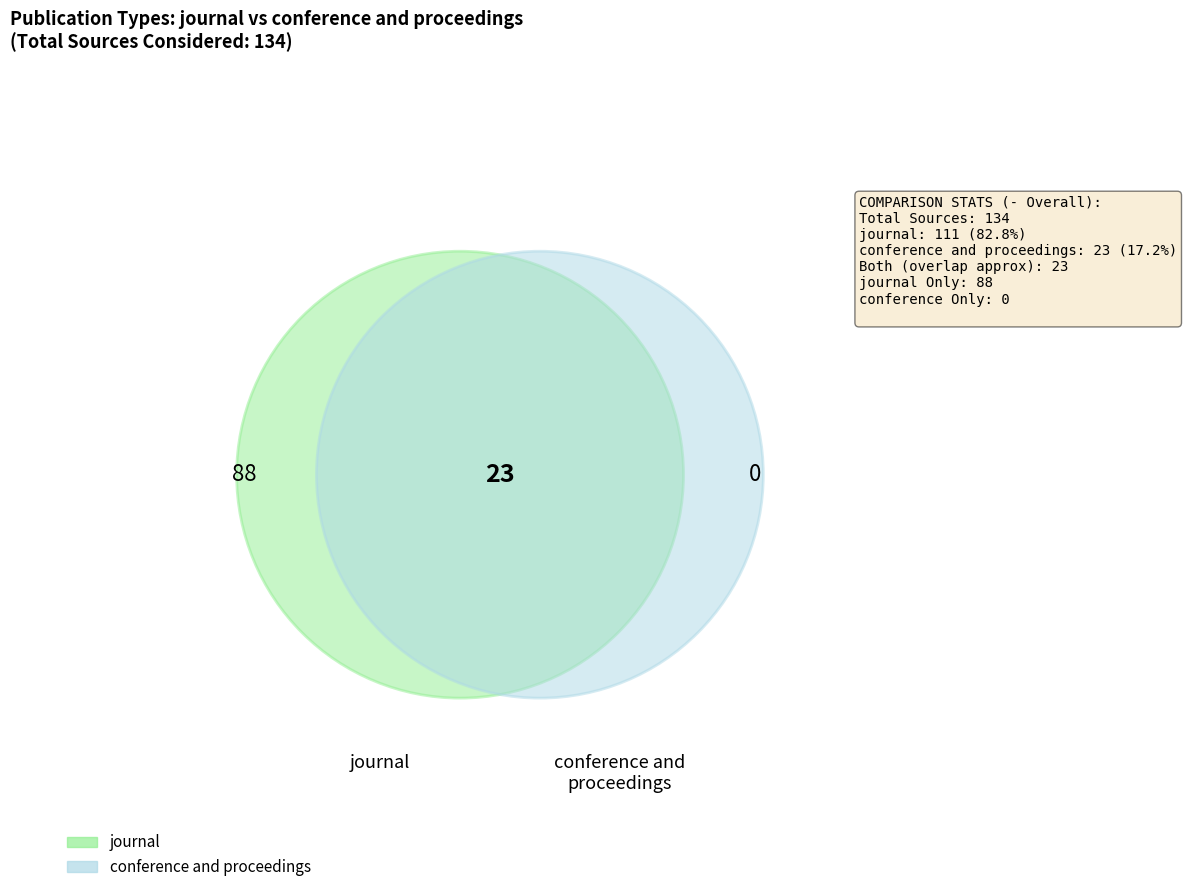

True or false: journal accounts for 83% of the total.

True